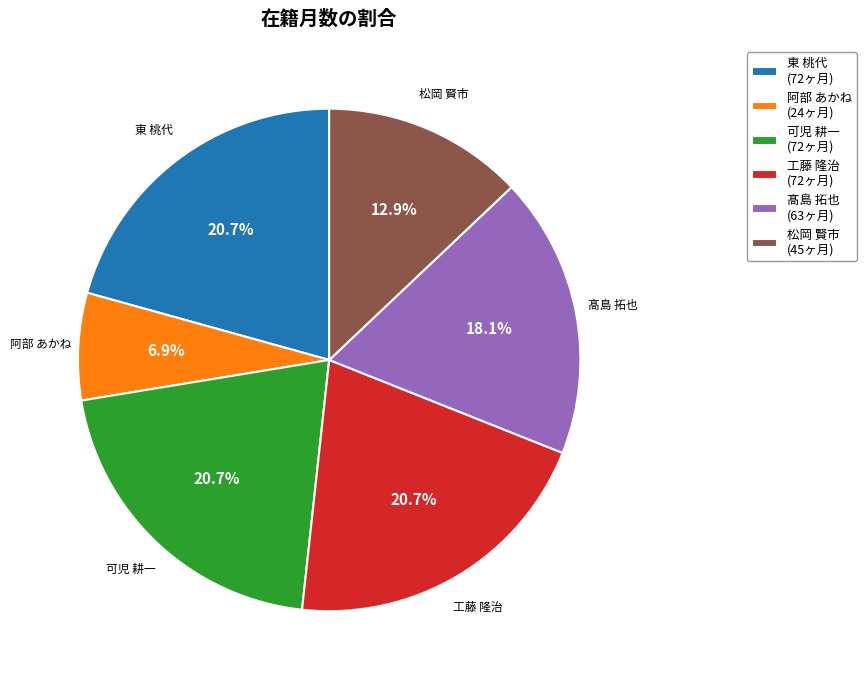

What percentage is NOT represented by 髙島 拓也 (63ヶ月)?

81.9%